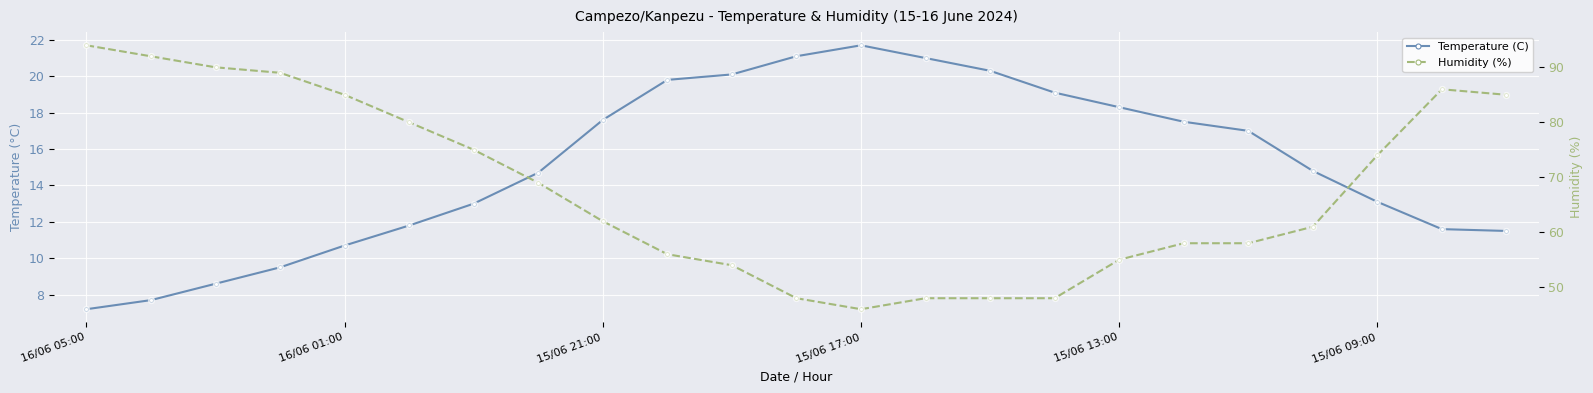

What are all the series names shown in the legend?

Temperature (C), Humidity (%)